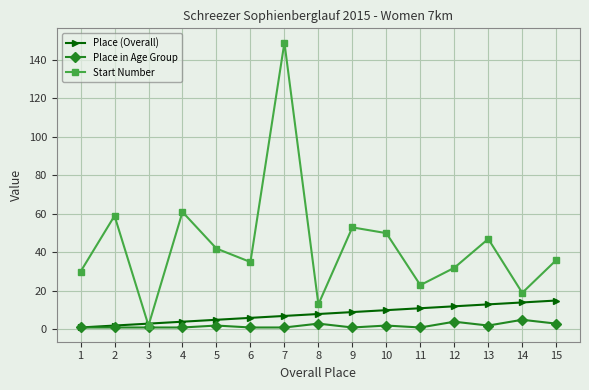

The value of Place (Overall) at 15 is 15. True or false?

True